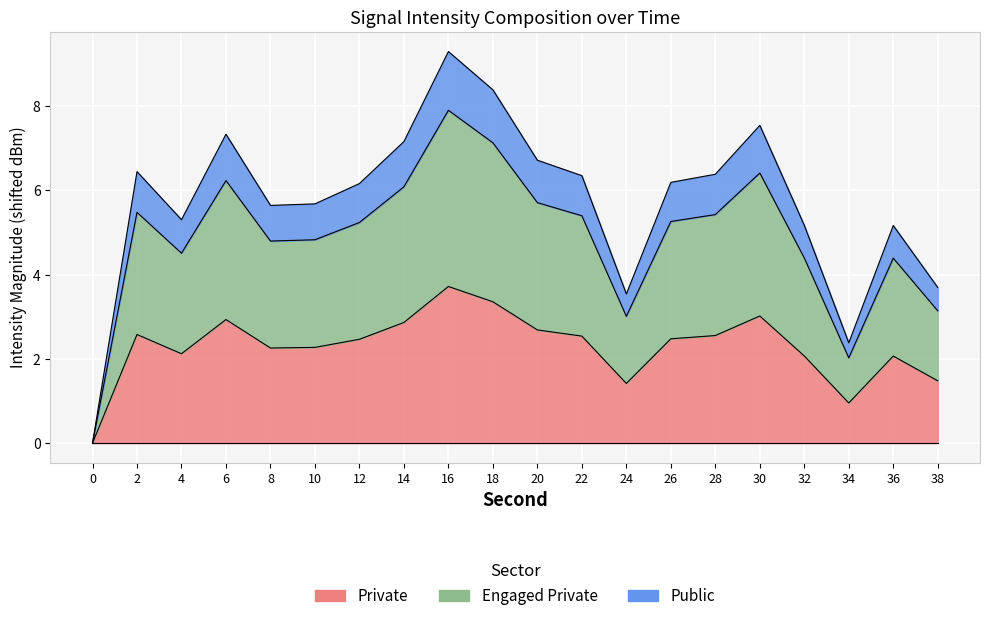

What is the change in value from 20 to 30?

+0.3